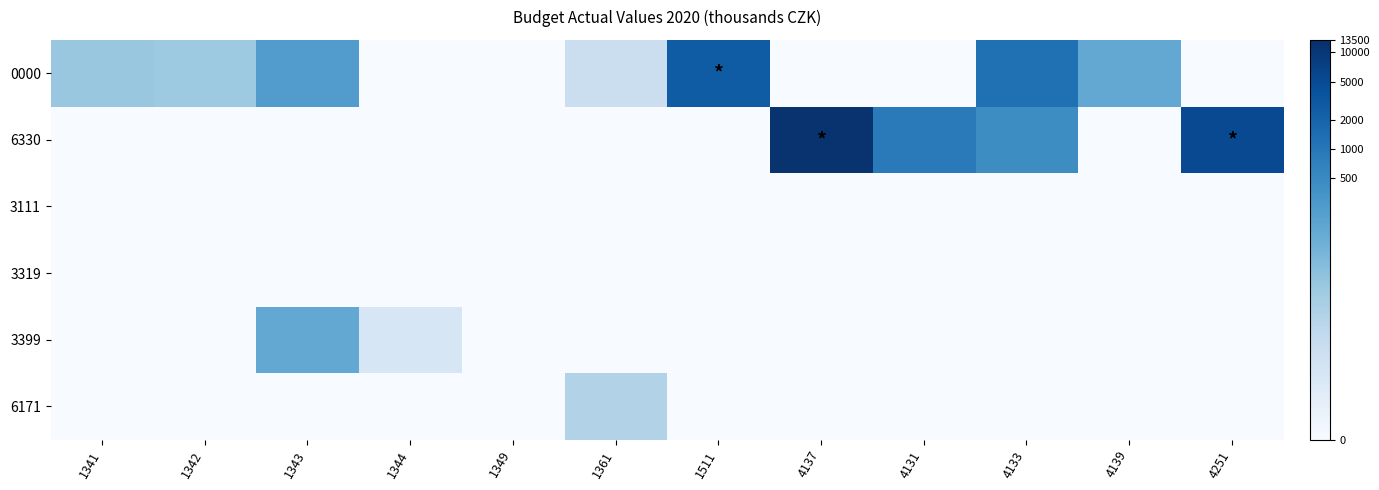

Reading right to left, what are all the values shown in this chart?

0000: 4251=0.0	4139=5.0	4133=7.2	4131=0.0	4137=0.0	1511=7.9	1361=2.1	1349=0.0	1344=0.0	1343=5.5	1342=3.6	1341=3.7
6330: 4251=8.5	4139=0.0	4133=6.1	4131=6.8	4137=9.4	1511=0.0	1361=0.0	1349=0.0	1344=0.0	1343=0.0	1342=0.0	1341=0.0
3111: 4251=0.0	4139=0.0	4133=0.0	4131=0.0	4137=0.0	1511=0.0	1361=0.0	1349=0.0	1344=0.0	1343=0.0	1342=0.0	1341=0.0
3319: 4251=0.0	4139=0.0	4133=0.0	4131=0.0	4137=0.0	1511=0.0	1361=0.0	1349=0.0	1344=0.0	1343=0.0	1342=0.0	1341=0.0
3399: 4251=0.0	4139=0.0	4133=0.0	4131=0.0	4137=0.0	1511=0.0	1361=0.0	1349=0.0	1344=1.5	1343=5.0	1342=0.0	1341=0.0
6171: 4251=0.0	4139=0.0	4133=0.0	4131=0.0	4137=0.0	1511=0.0	1361=3.0	1349=0.0	1344=0.0	1343=0.0	1342=0.0	1341=0.0